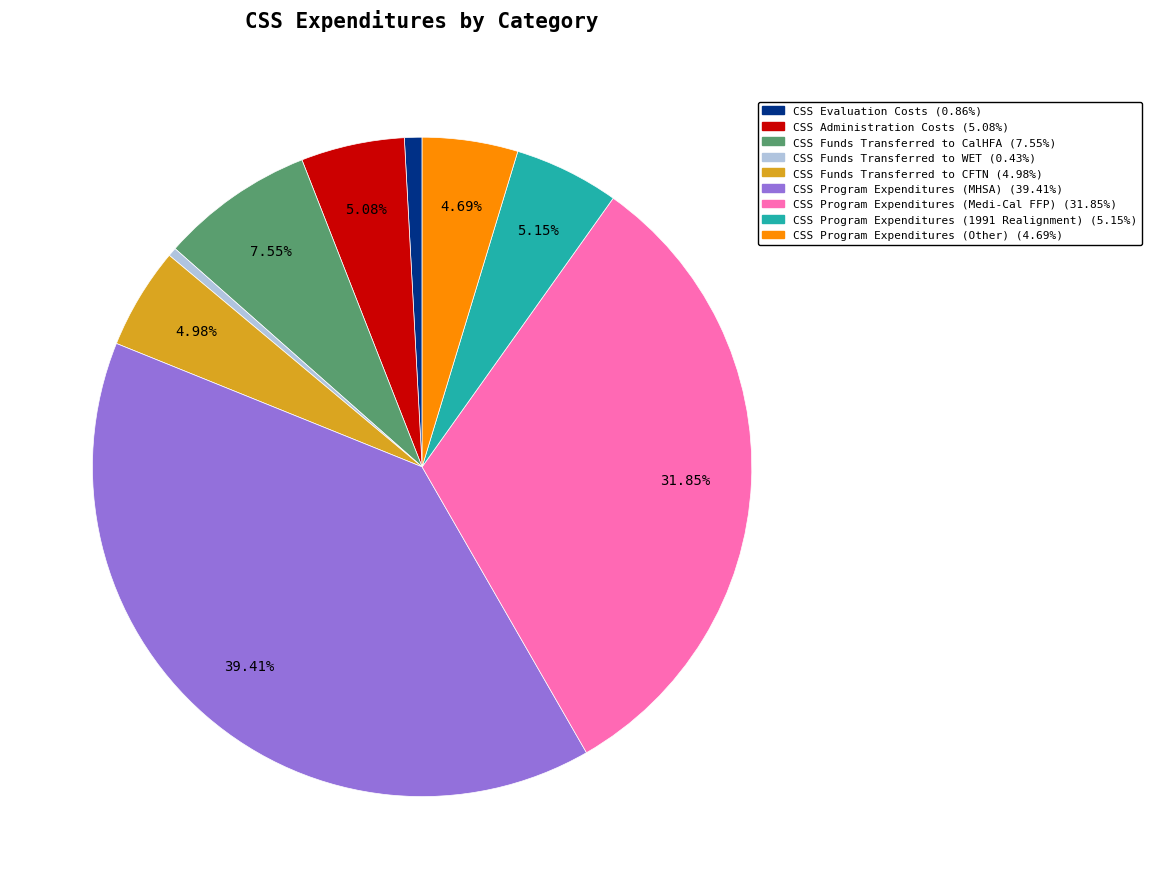

Approximately how many times larger is the value at CSS Program Expenditures (Medi-Cal FFP) compared to CSS Program Expenditures (MHSA)?

0.8